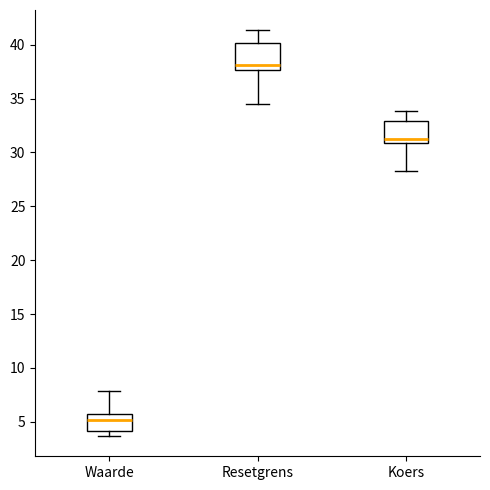

Which box's median line is the lowest?

Waarde